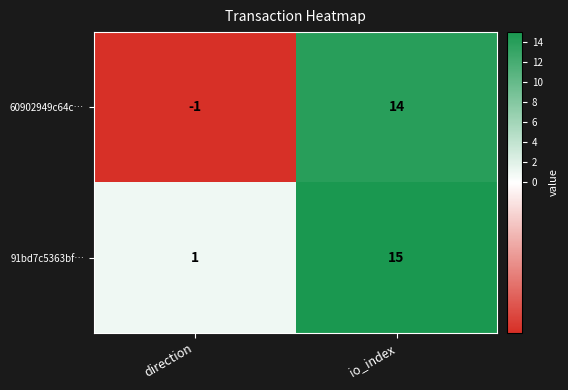

What is the spread (max minus min) of values at direction?

2